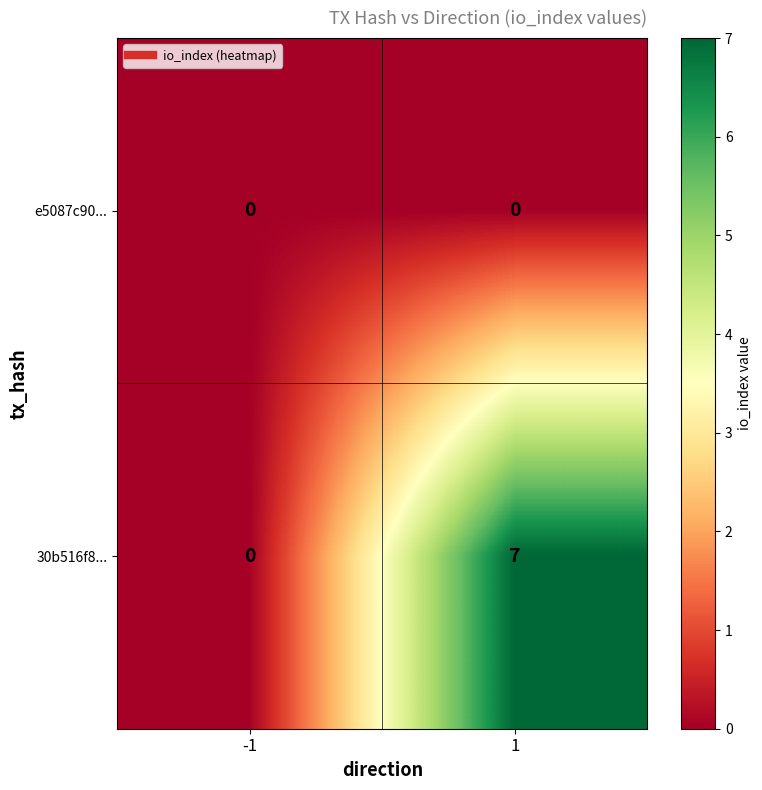

Reading right to left, extract all data points from this chart.

e5087c90...: 0	0
30b516f8...: 7	0